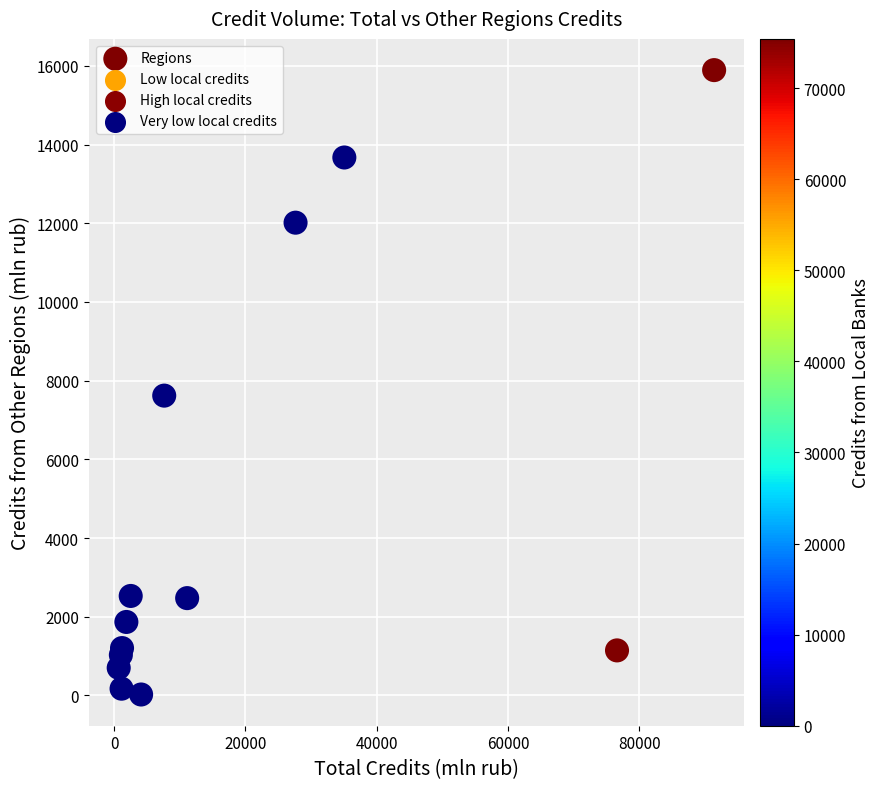

What Y value in the scatter plot is closest to 7958?

7620